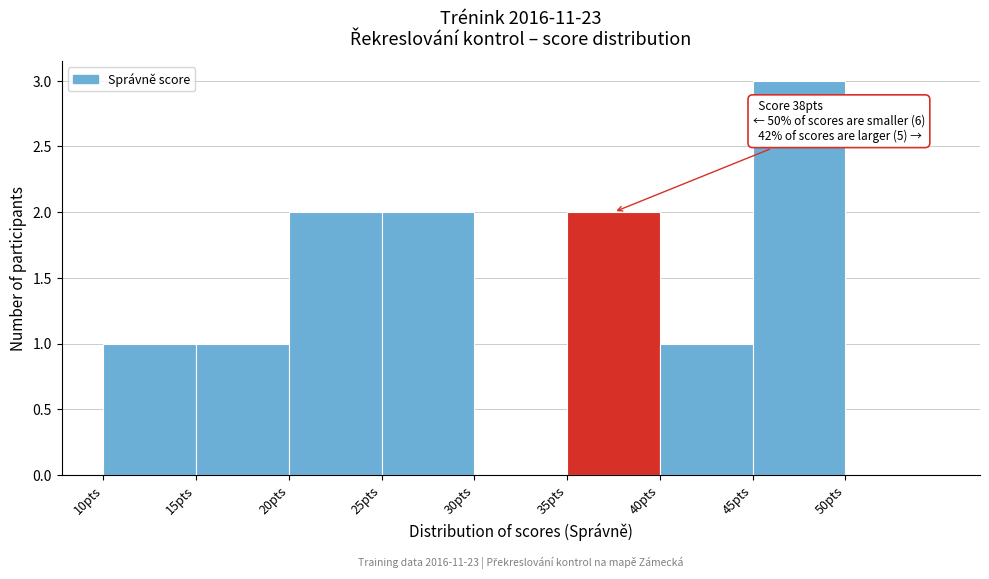

Over which range of the x-axis is the bar tallest?

45 to 50